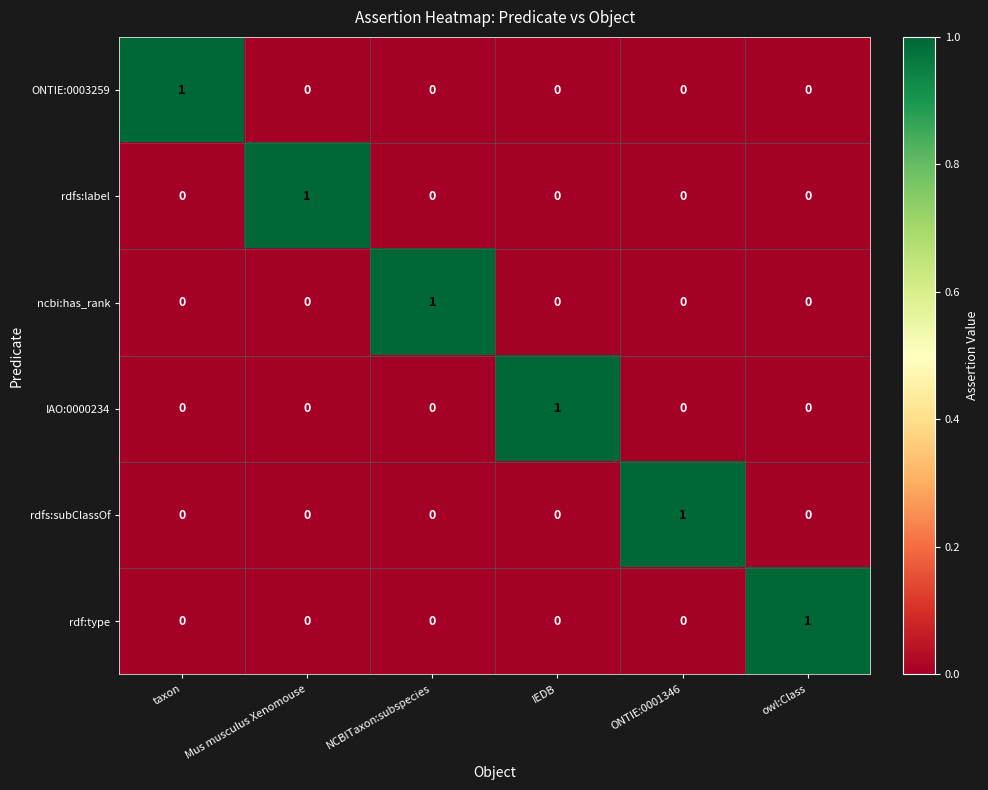

Count the rdf:type values in the range 0 to 1.

6